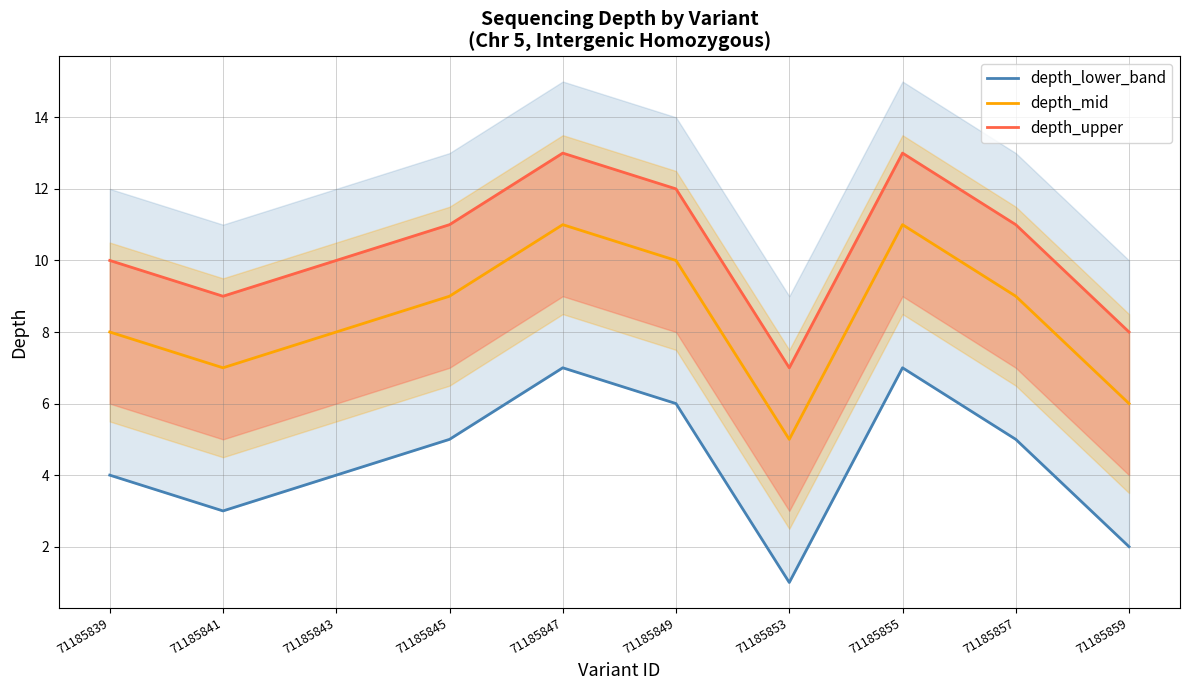

Does the chart have visible grid lines?

Yes